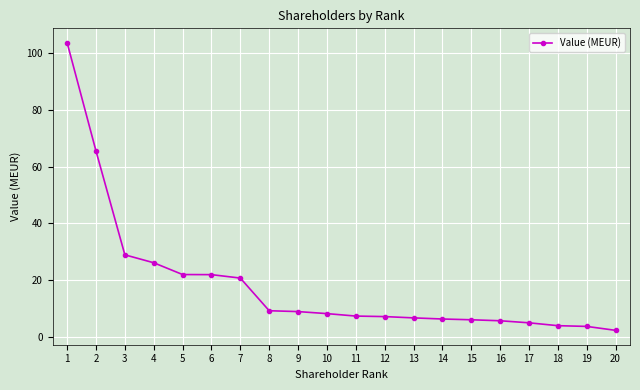

Is it true that the value at 8 is 9.3?

True